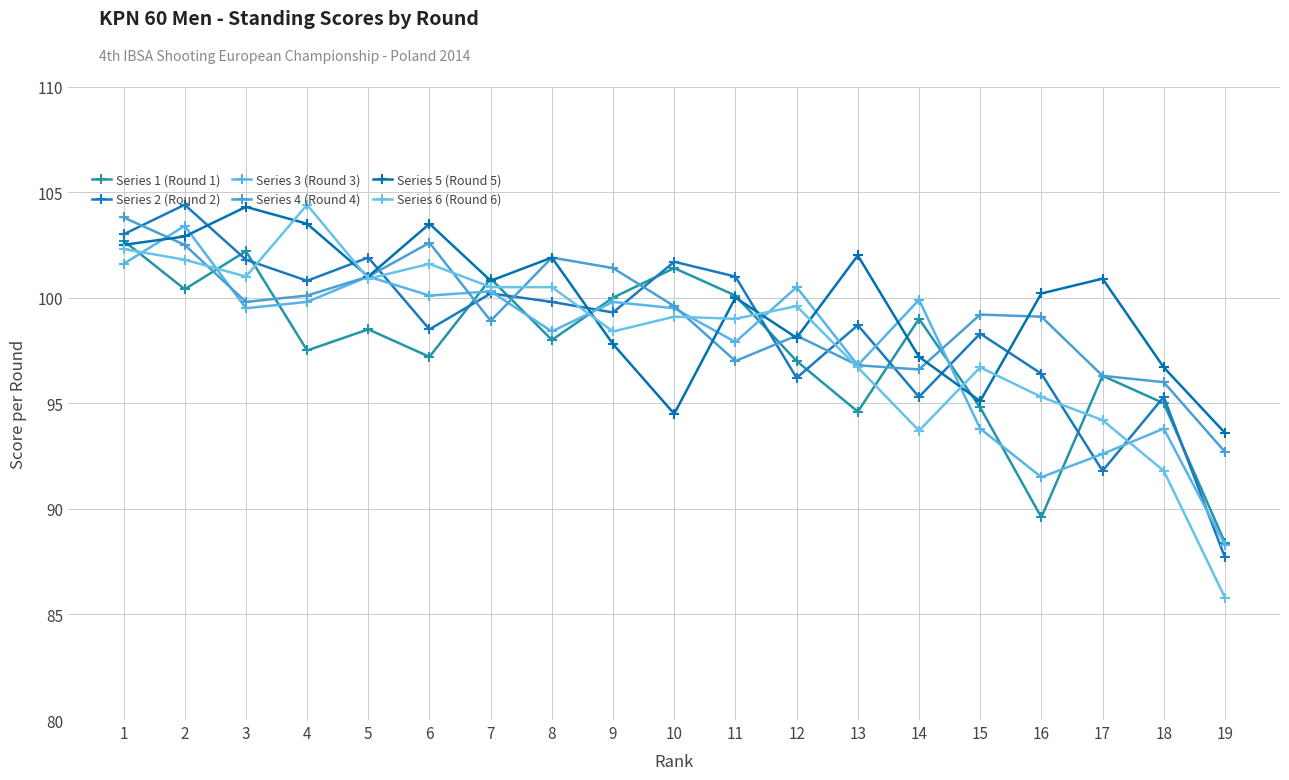

Which series has the largest range (max minus min)?

Series 6 (Round 6)